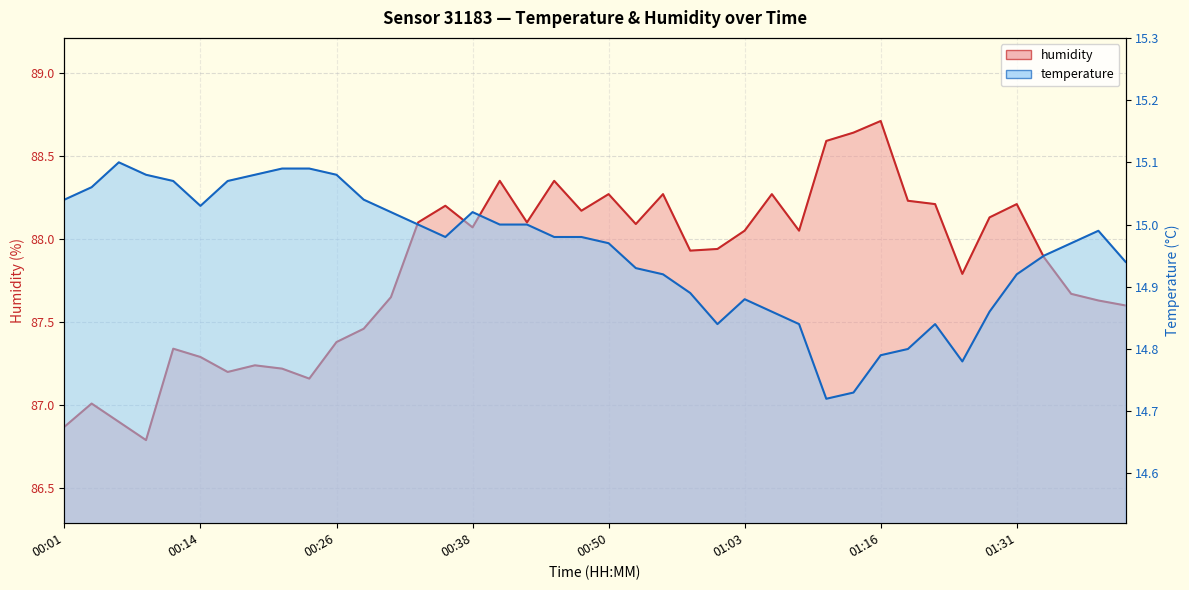

Which series has the largest total across all categories?

humidity